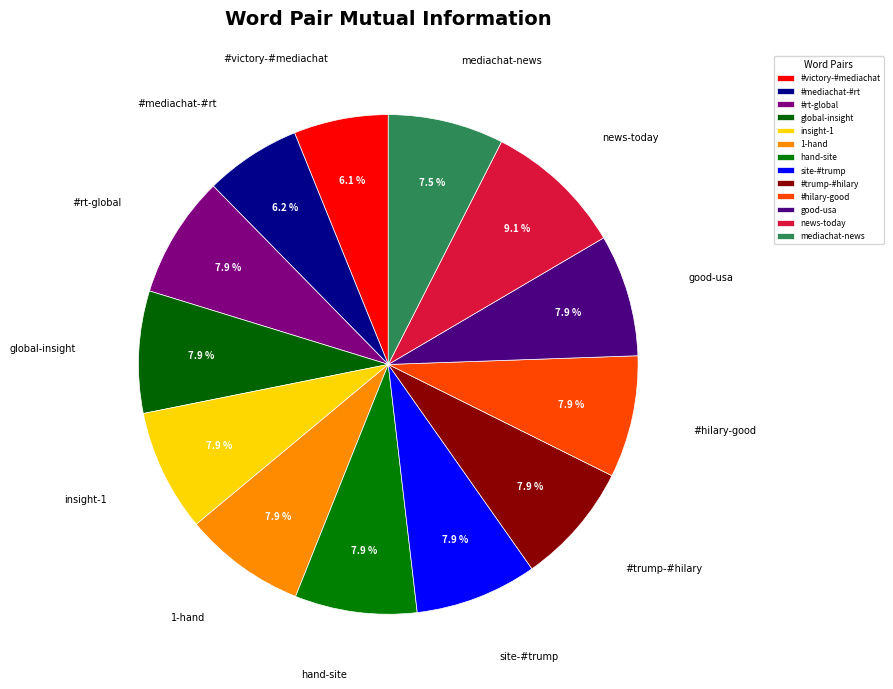

What percentage do 1-hand and mediachat-news together represent?

15.4%